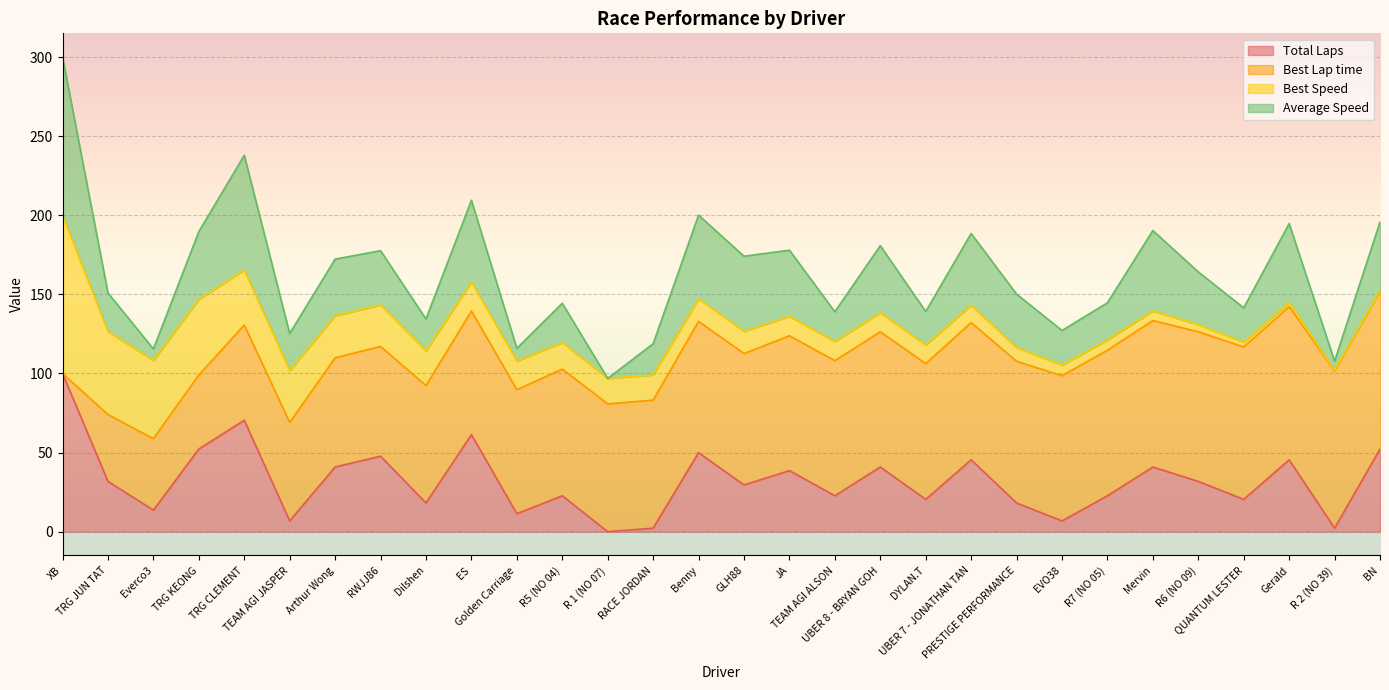

Is it true that Total Laps equals 29.5 at GLH88?

True